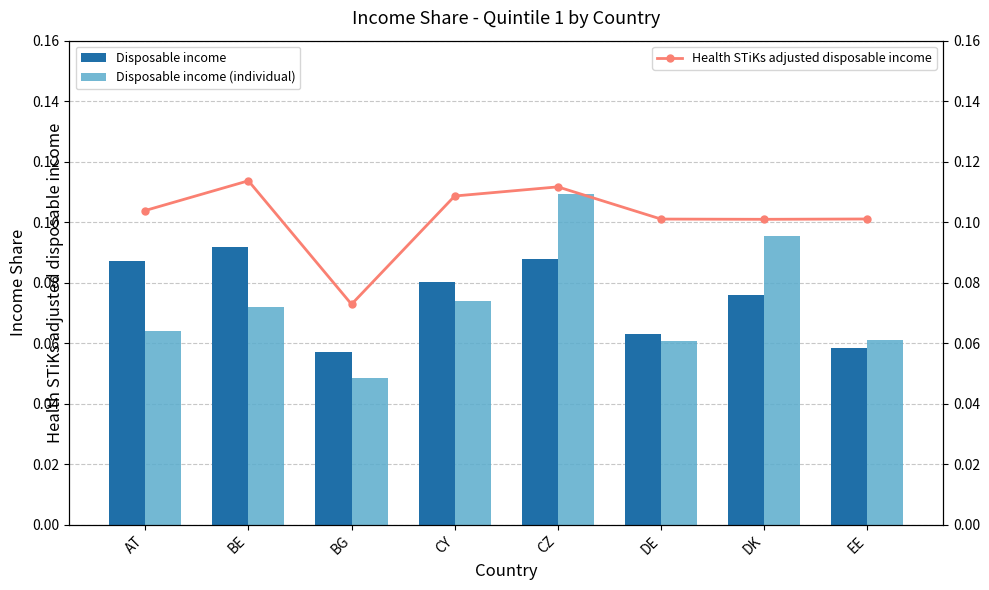

What is the sum of all Health STiKs adjusted disposable income values?

0.8